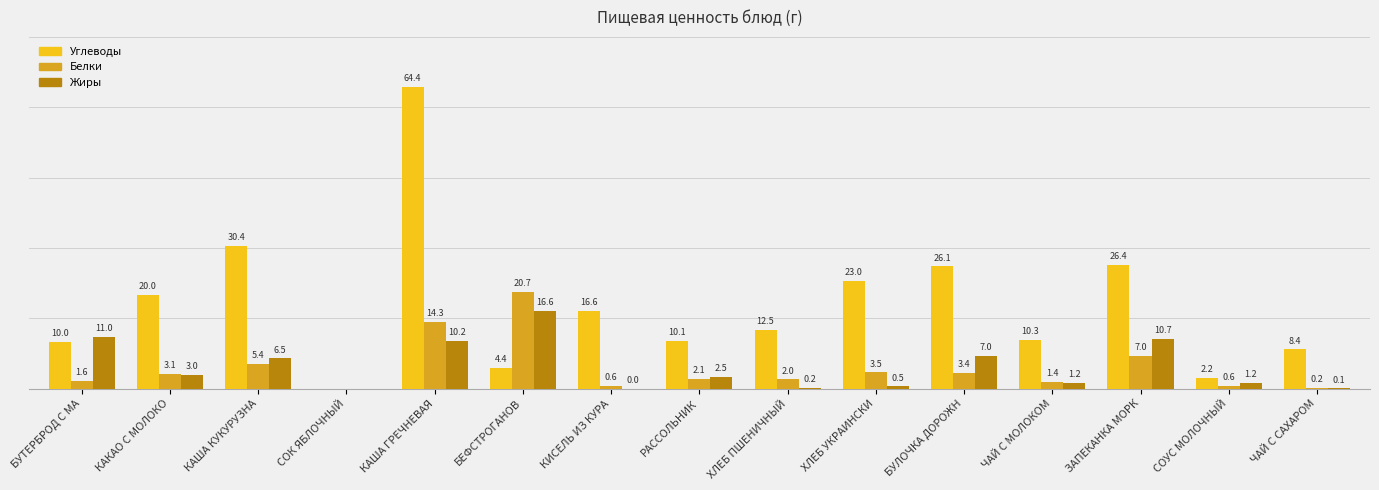

What is the value of the Жиры bar at the 10th from the left?

0.5